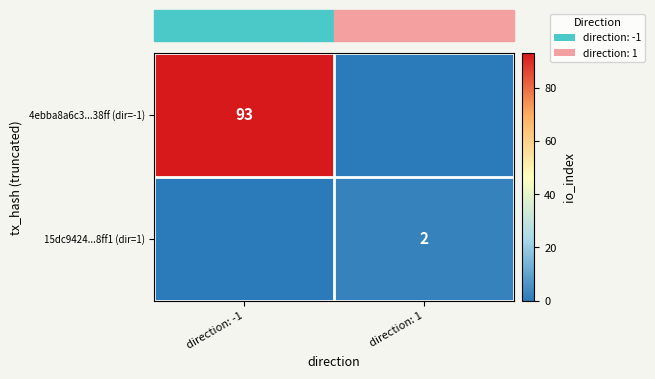

True or false: 4ebba8a6c3...38ff (dir=-1) has a value of 93 at direction: -1.

True